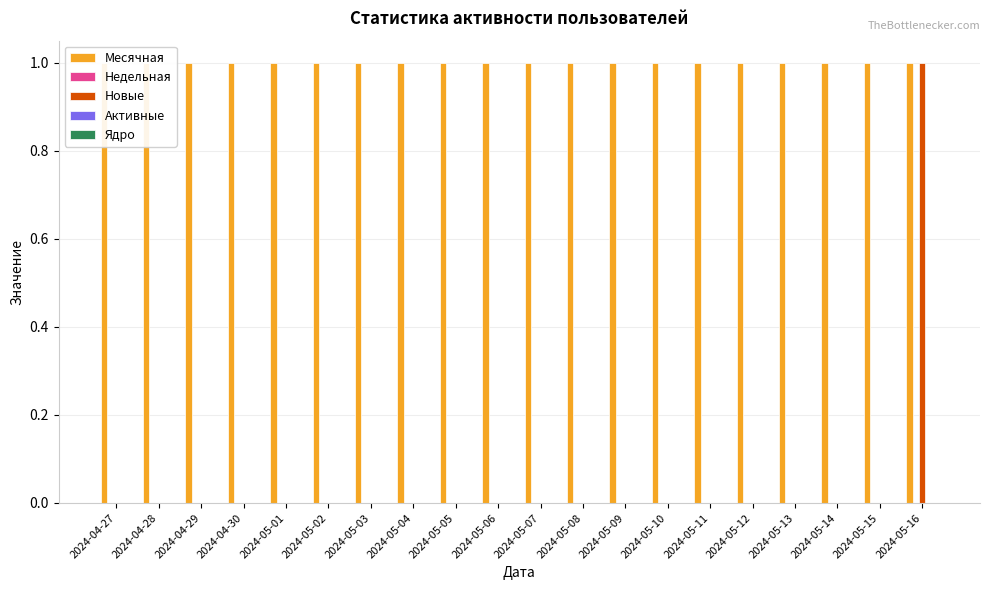

Where is Недельная nearest to the value 0?

2024-04-27